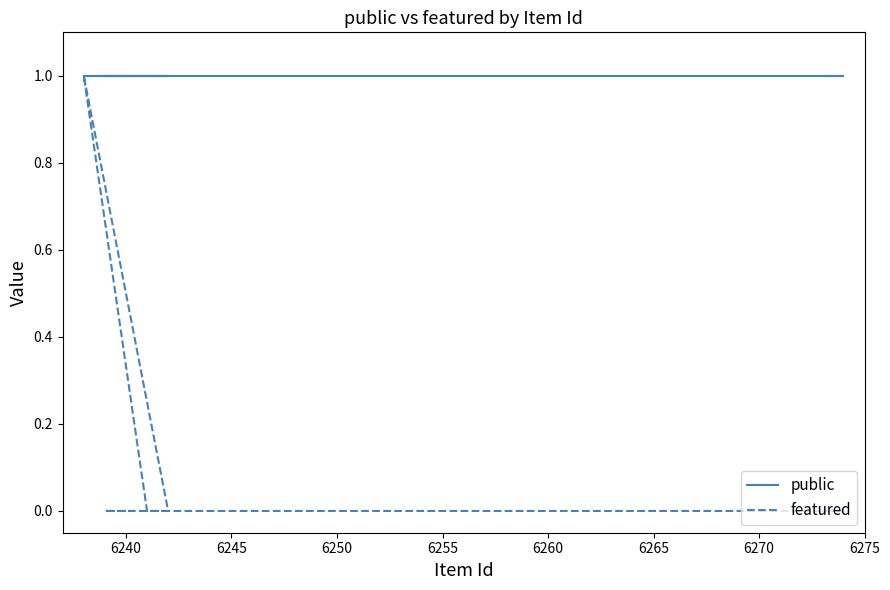

The value of featured at 6255 is 0. True or false?

True